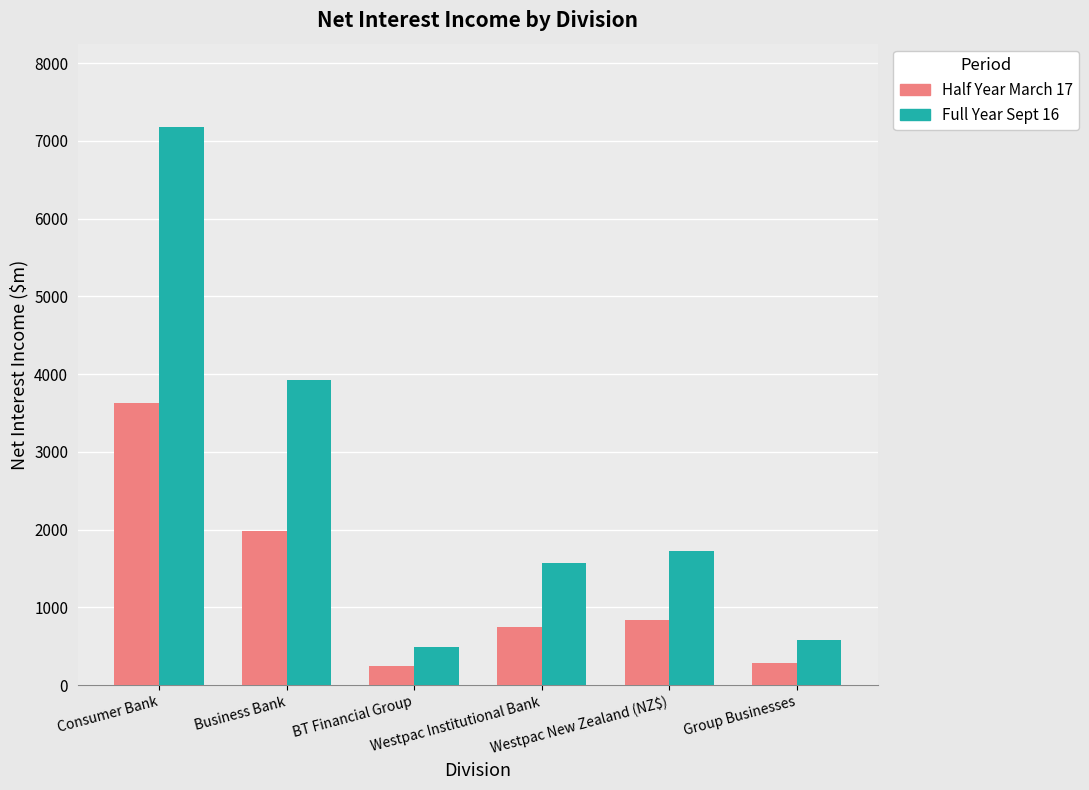

Which series has the largest total across all categories?

Full Year Sept 16